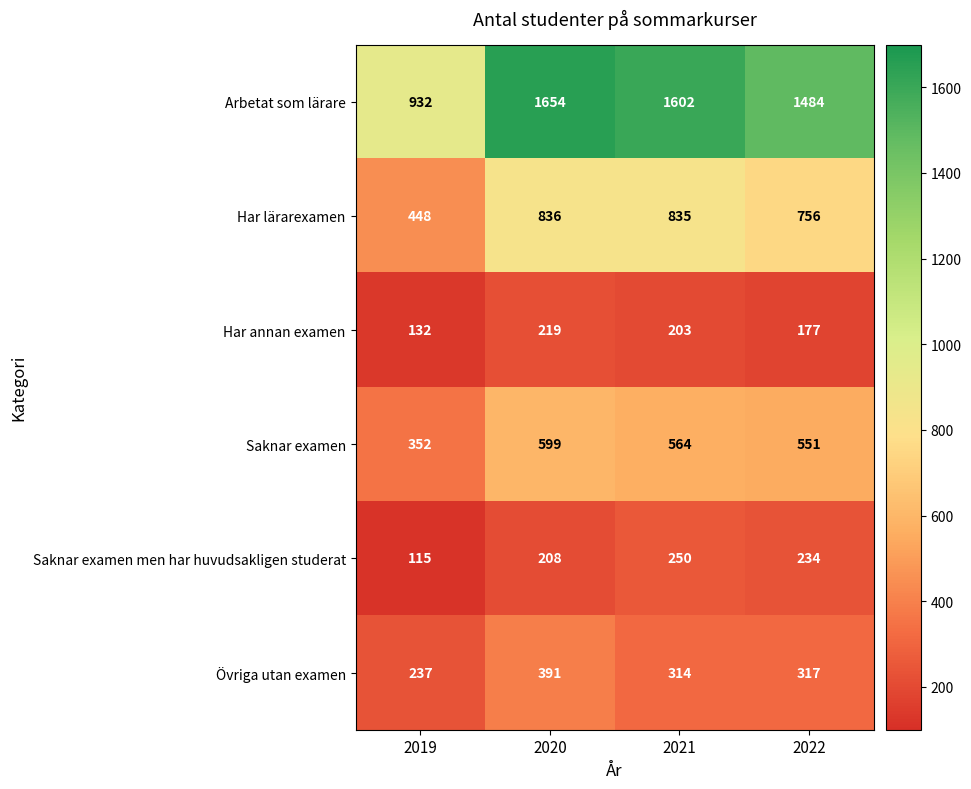

At which label does Övriga utan examen reach its minimum?

2019